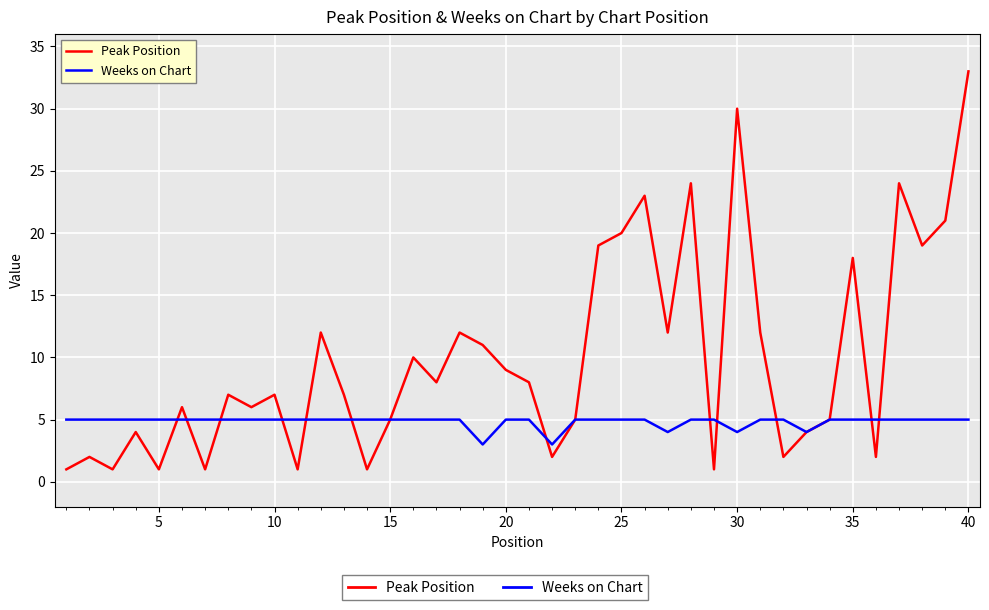

Which series has the widest spread of values?

Peak Position